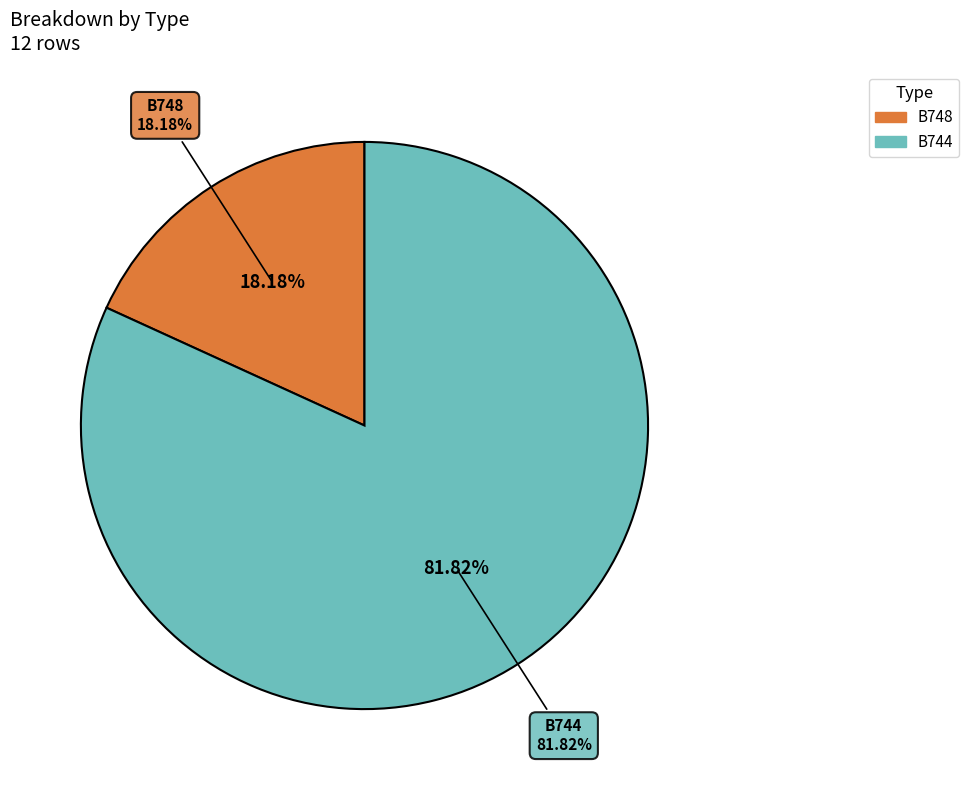

Which slice is the largest?

B744